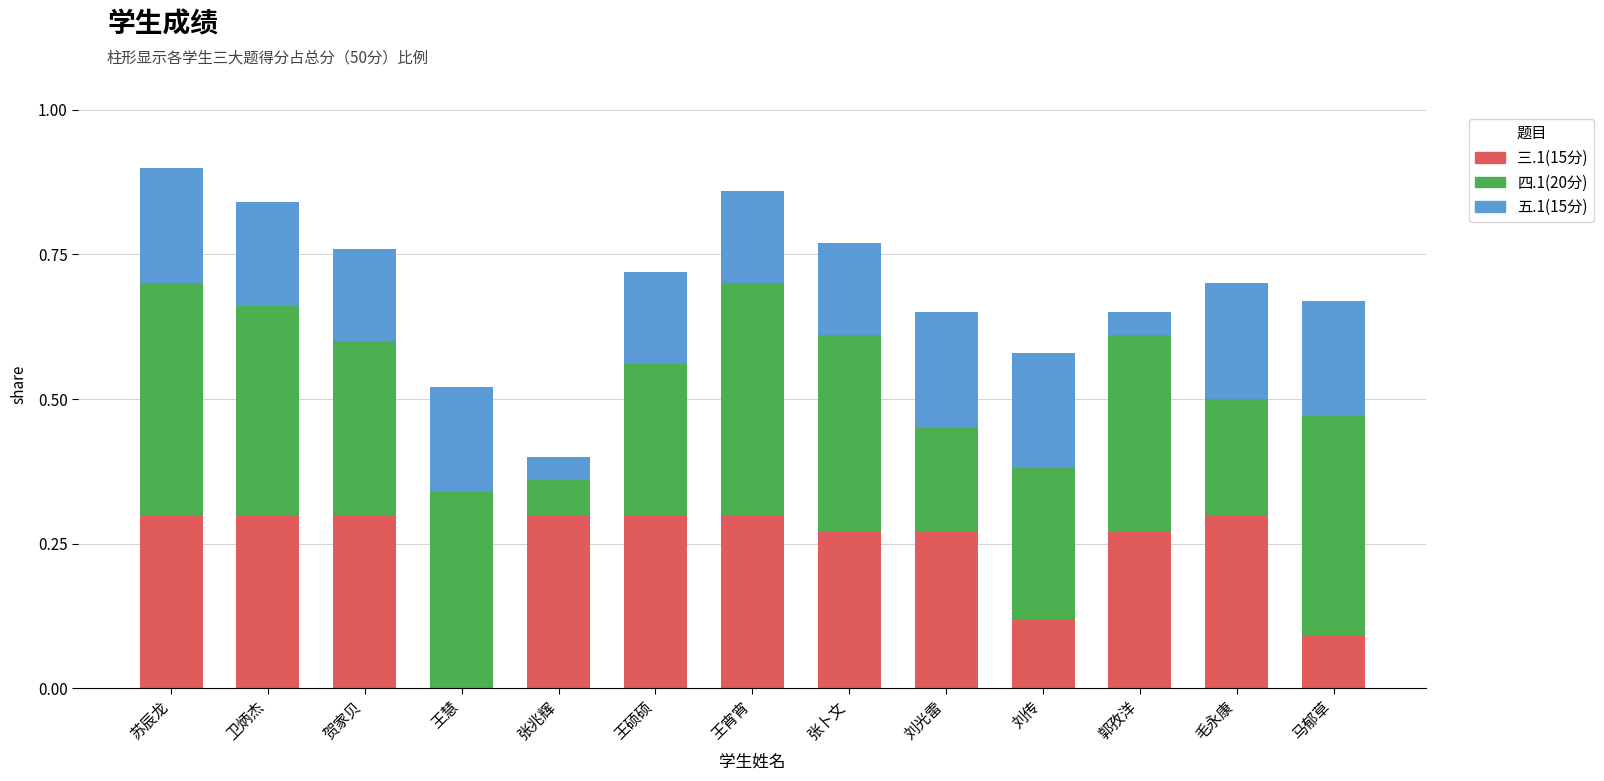

Where is 三.1(15分) nearest to the value 0?

王慧